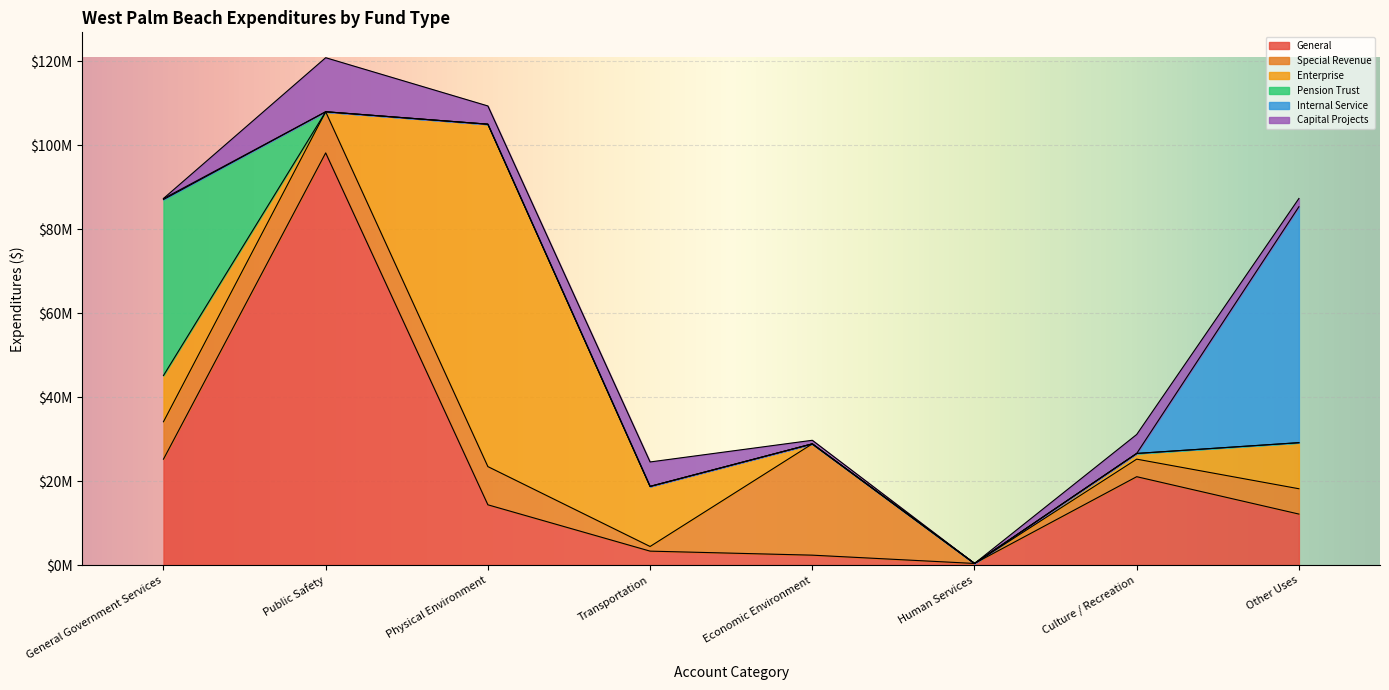

What is the greatest value displayed?

98193817